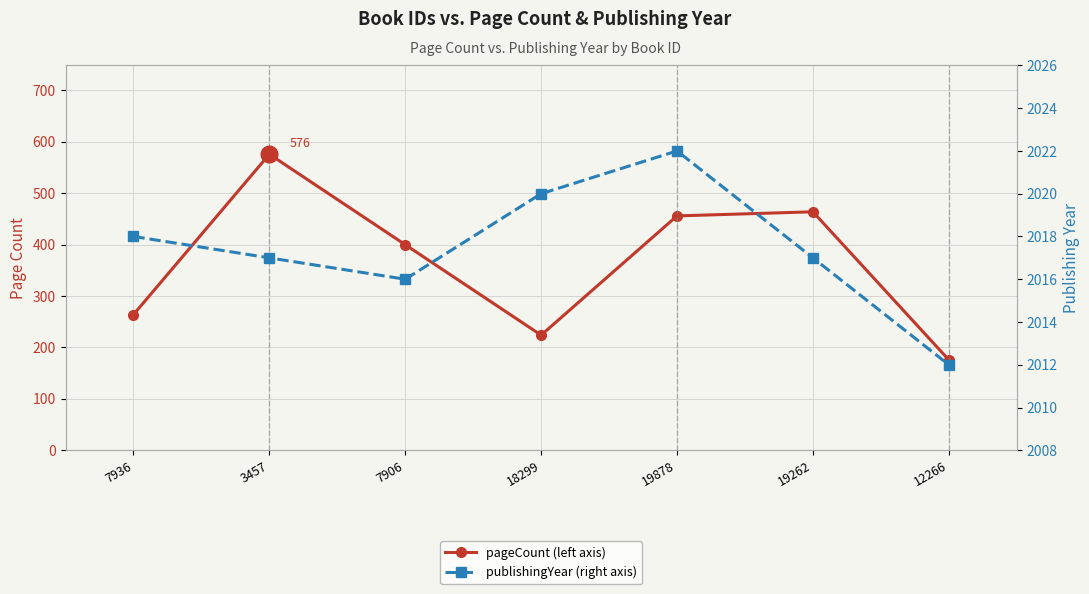

What is the difference between the maximum and minimum values in the publishingYear series?

10